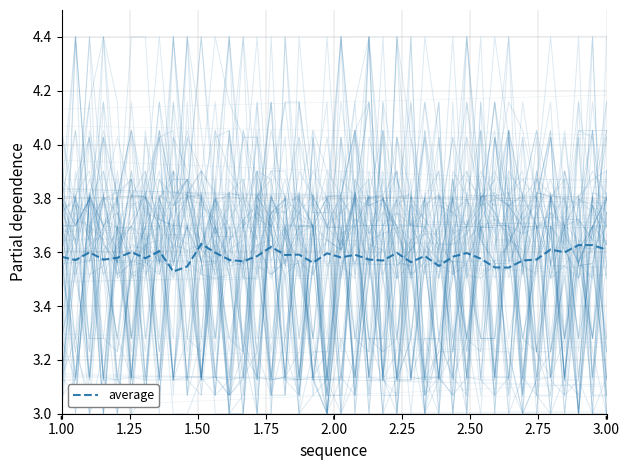

What is the smallest value displayed?

3.5